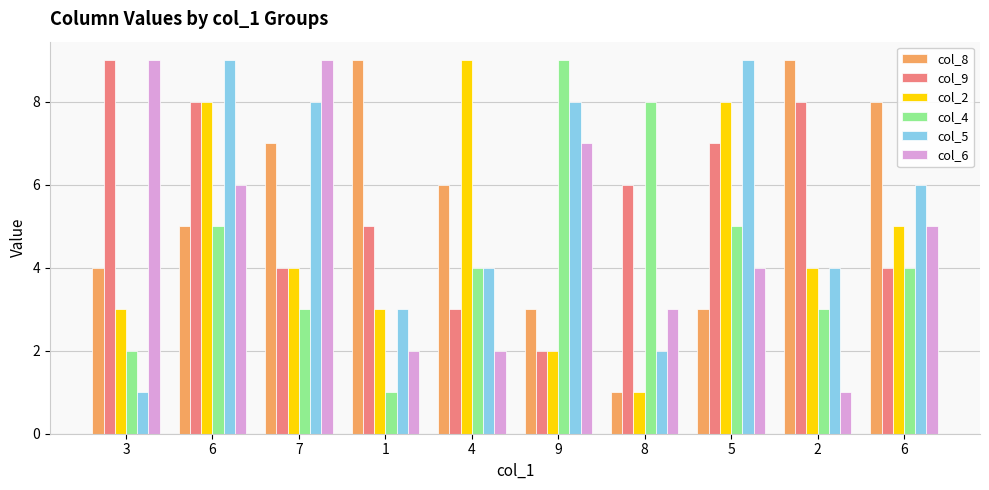

How many col_9 values are between 4 and 8?

7